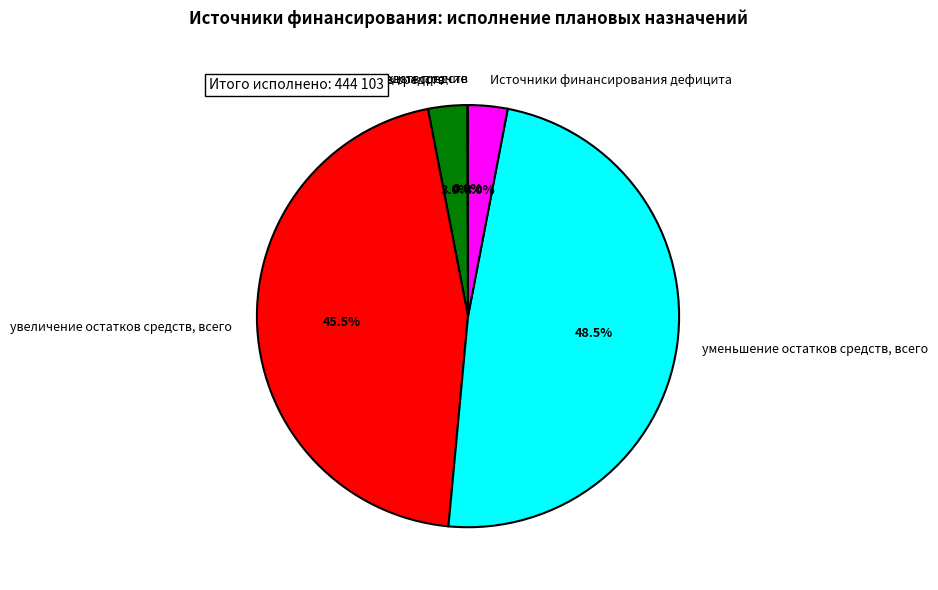

To the nearest percent, what is the difference between the largest and smallest slice percentages?

48%